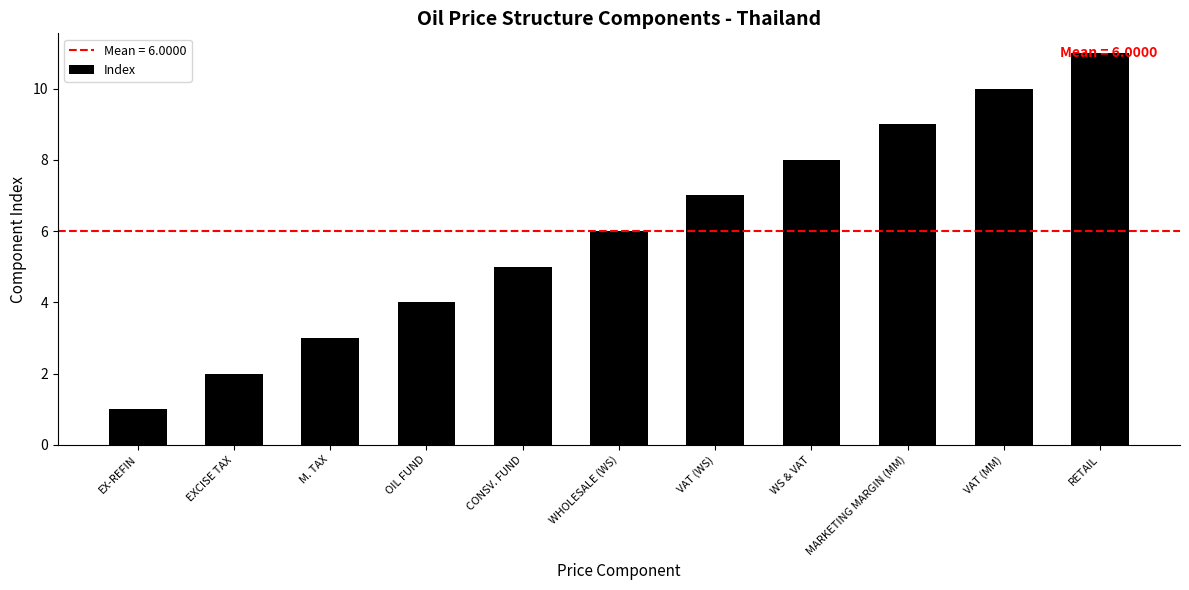

What is the difference between the maximum and minimum values?

10